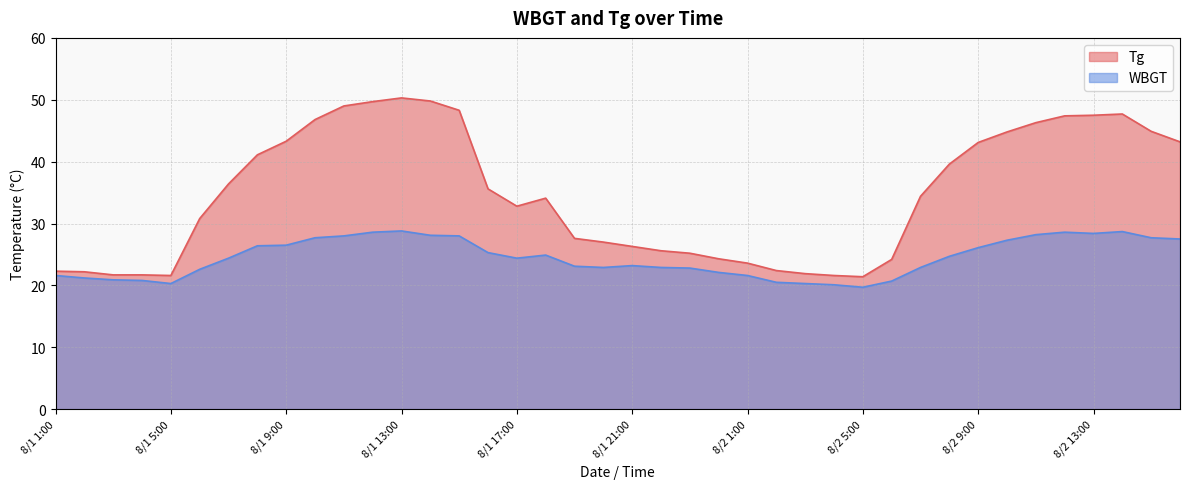

At how many categories does at least one series exceed 35?

19